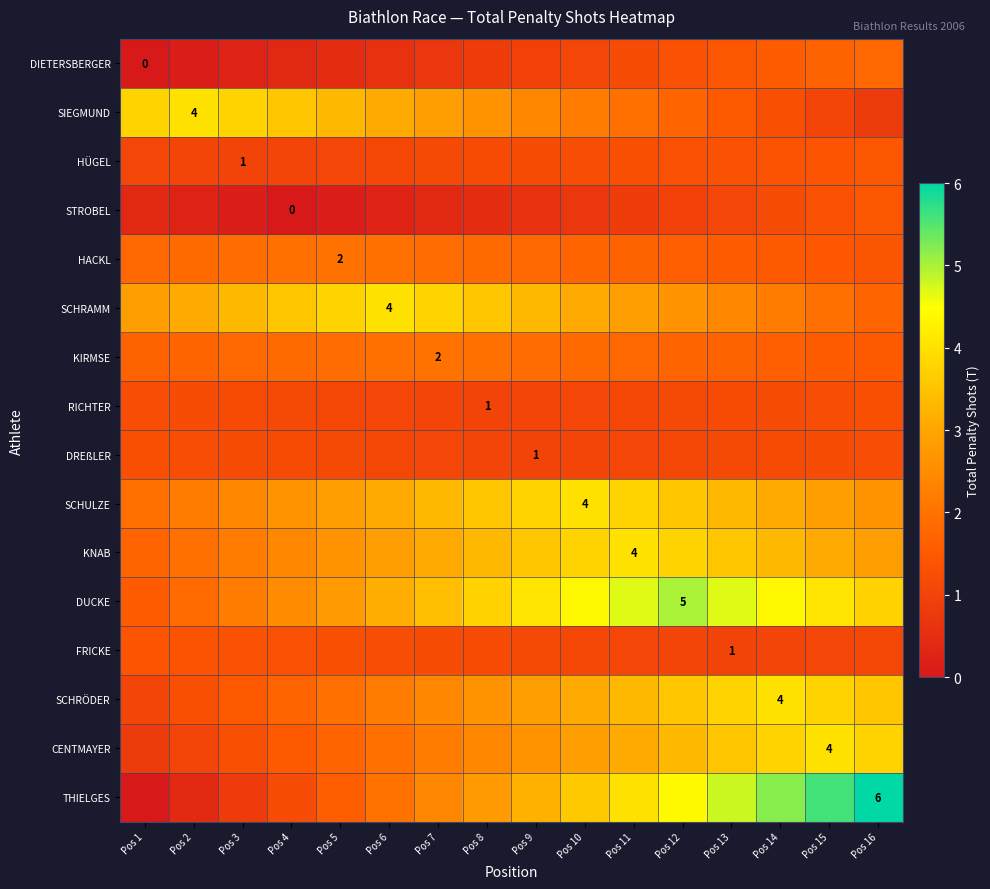

What is the sum of all THIELGES values?

48.0